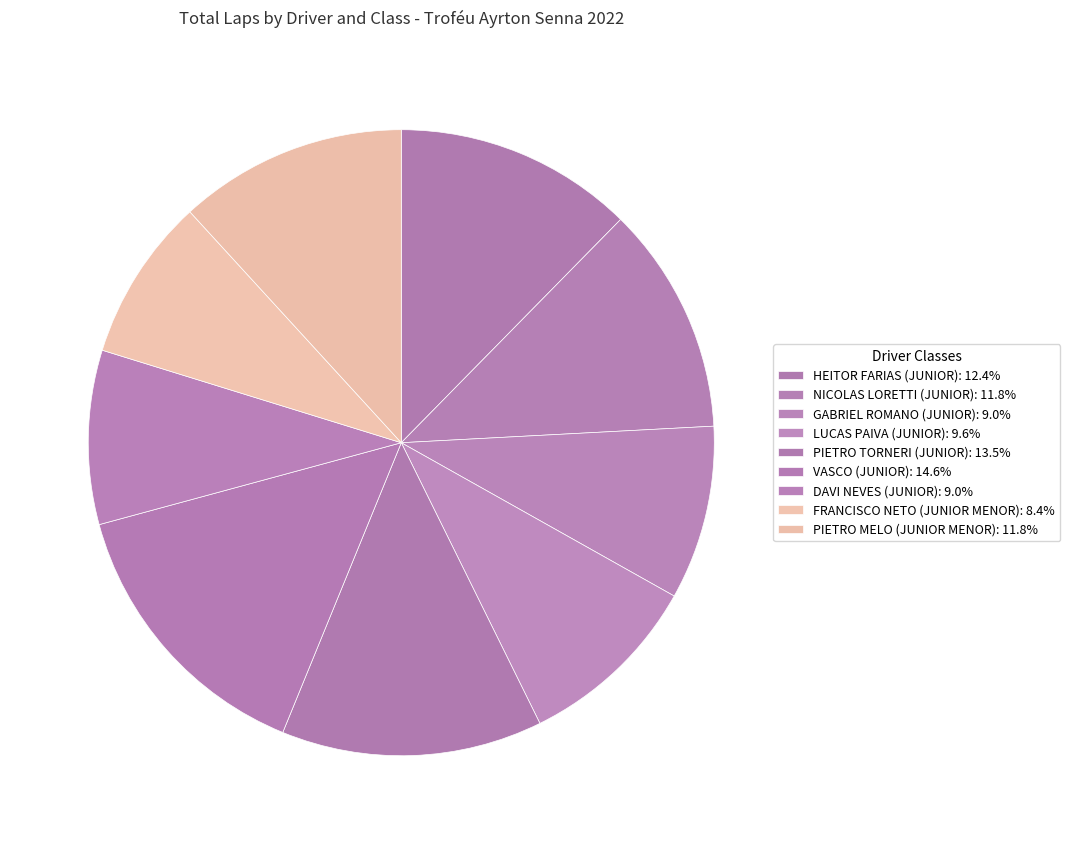

How many segments does this pie chart have?

9